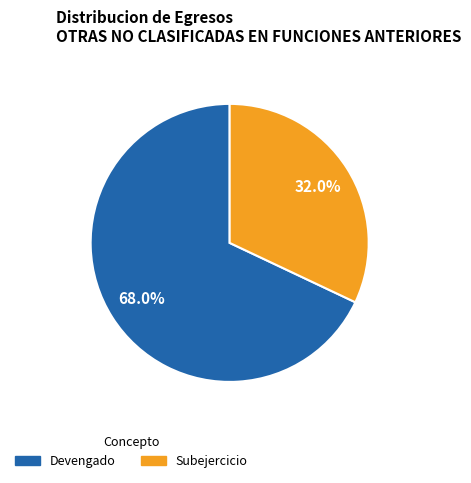

To the nearest percent, what is the difference between the Devengado and Subejercicio slice percentages?

36%